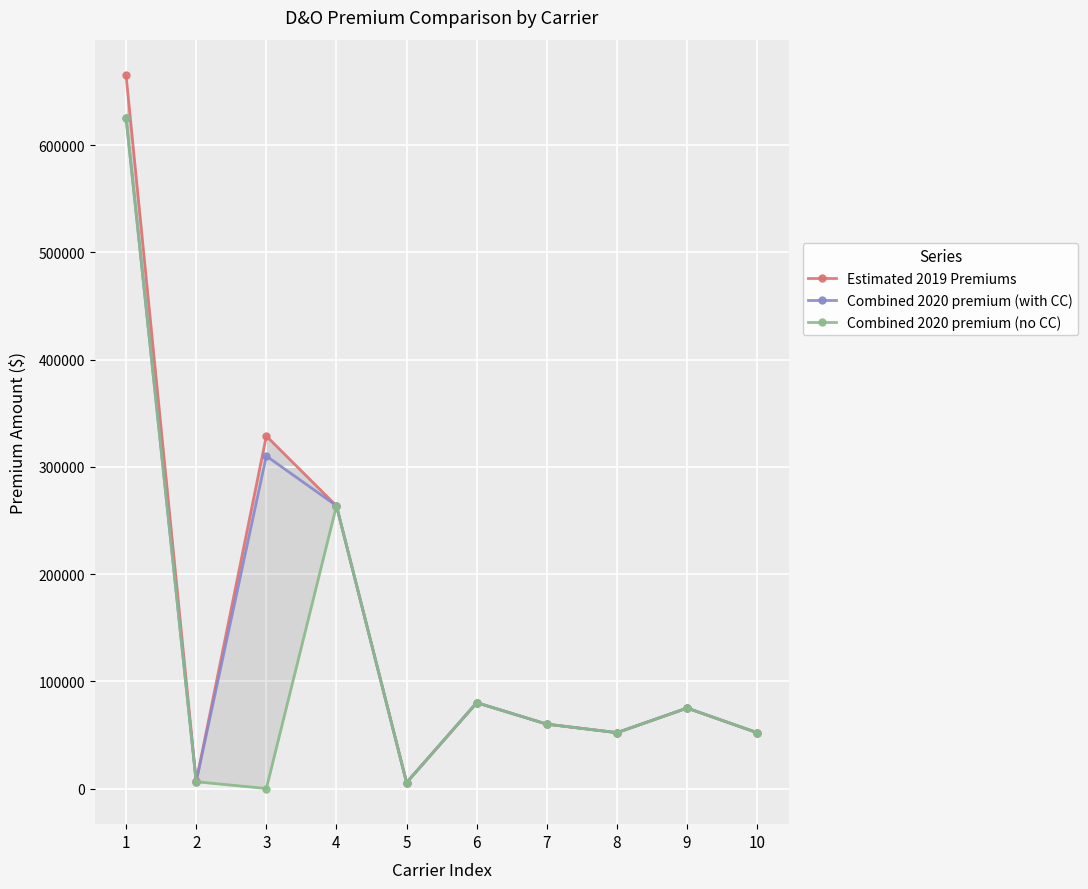

Reading left to right, list all the values displayed in this chart.

Estimated 2019 Premiums: 1=665000.0	2=6584.2	3=328654.0	4=263550.0	5=5534.6	6=80000.0	7=60000.0	8=52065.0	9=75000.0	10=52000.0
Combined 2020 premium (with CC): 1=625365.4	2=6303.4	3=310040.5	4=263661.1	5=5536.9	6=80034.0	7=60025.5	8=52071.1	9=75031.9	10=52022.1
Combined 2020 premium (no CC): 1=625365.4	2=6303.4	3=0.0	4=263661.1	5=5536.9	6=80034.0	7=60025.5	8=52071.1	9=75031.9	10=52022.1